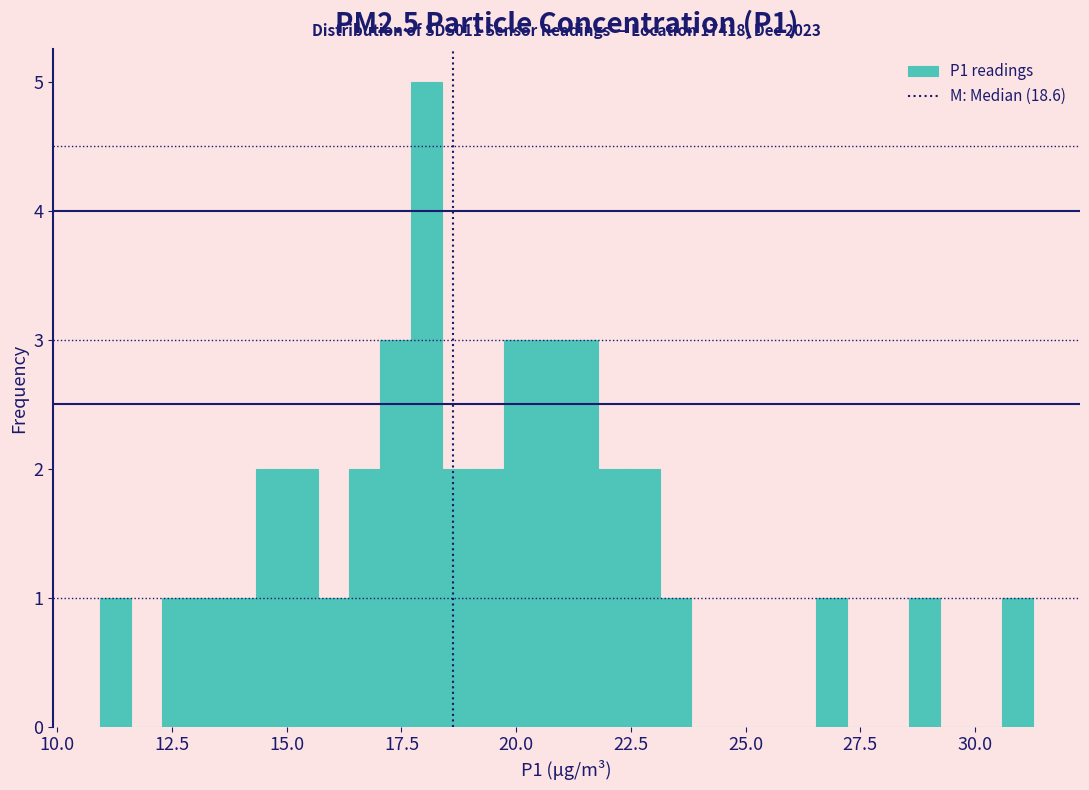

Around what value on the x-axis is the tallest bar? Give the approximate position of its centre, as read against the axis.

18.0